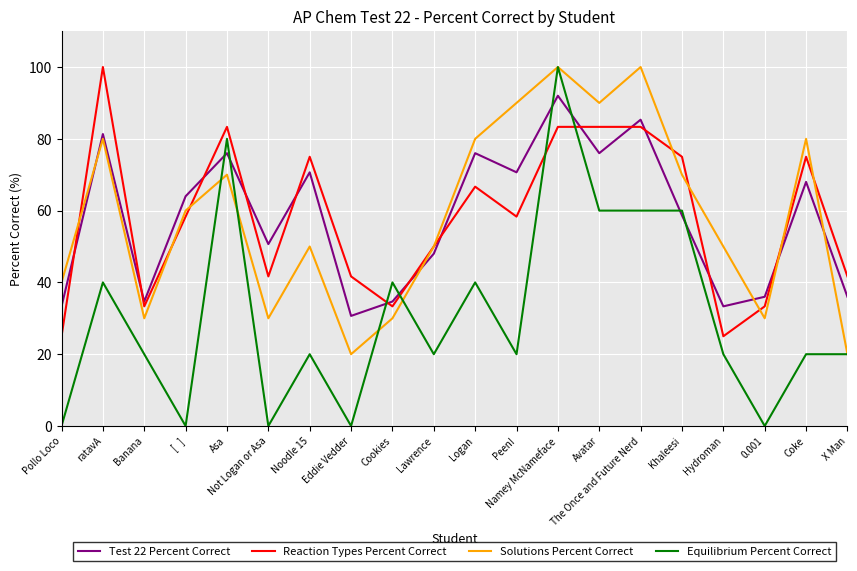

How many Solutions Percent Correct values are between 30 and 80?

14